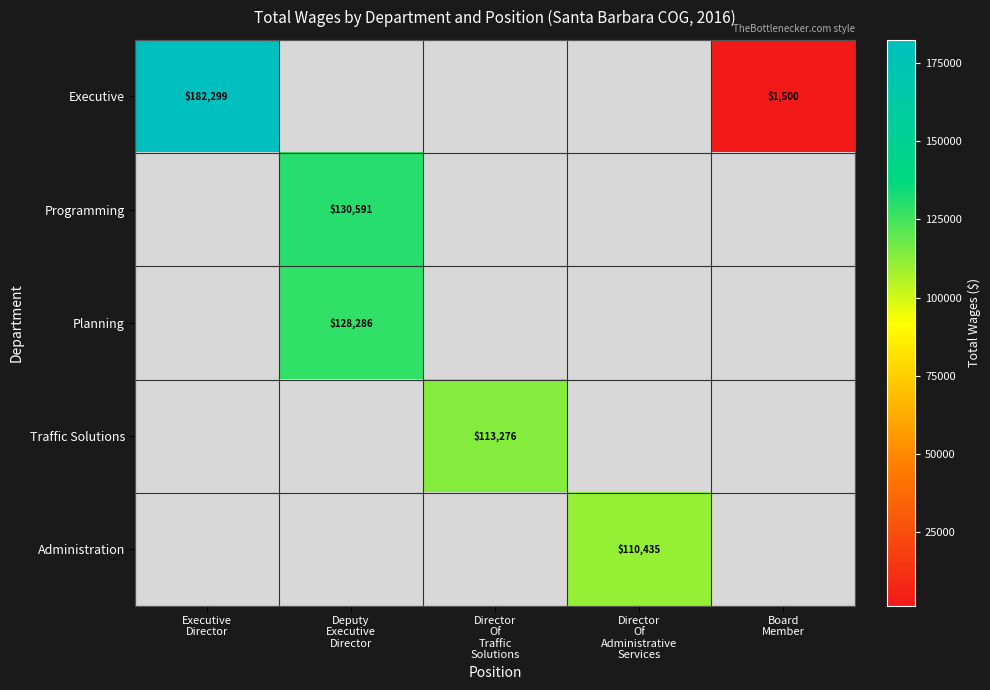

How many distinct data groups are displayed?

5